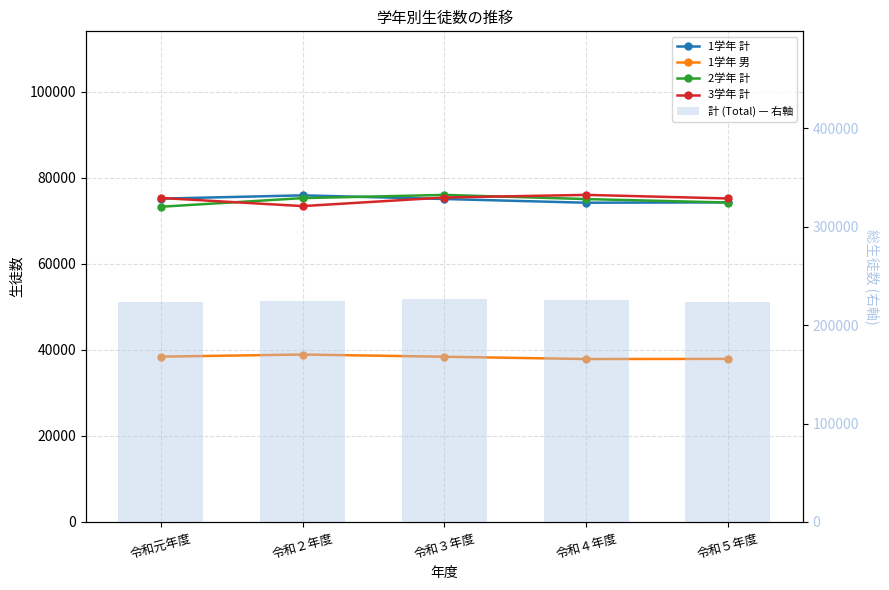

Is it true that 計 (Total) — 右軸 equals 140423 at 令和５年度?

False